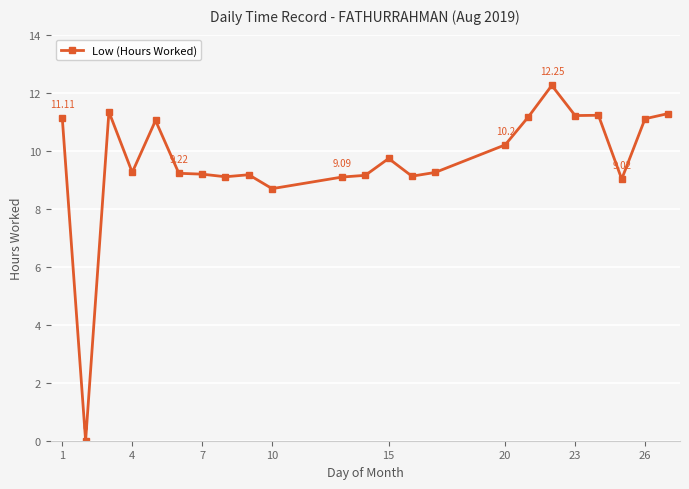

True or false: the data has more than 2 interior local peaks.

True